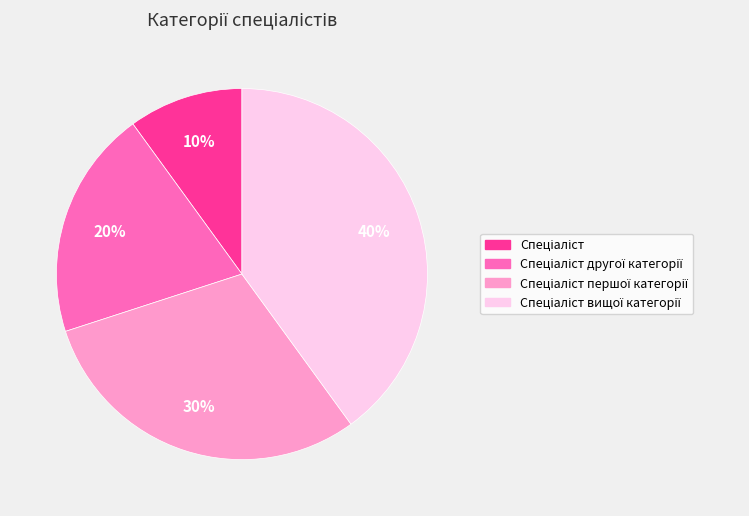

Is there any slice that represents more than half of the pie?

No